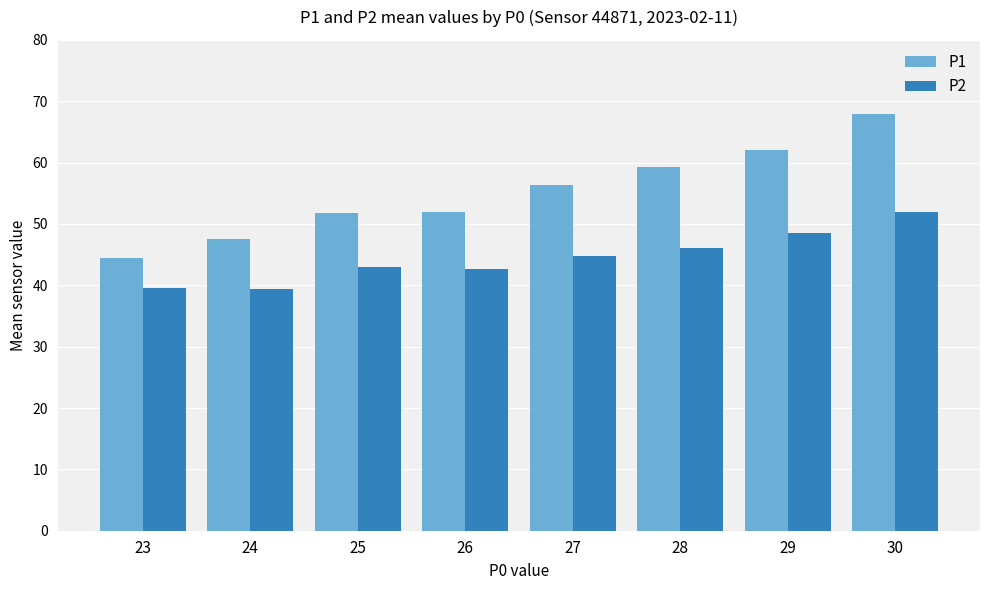

Rank the series by their average value, from highest to lowest.

P1, P2